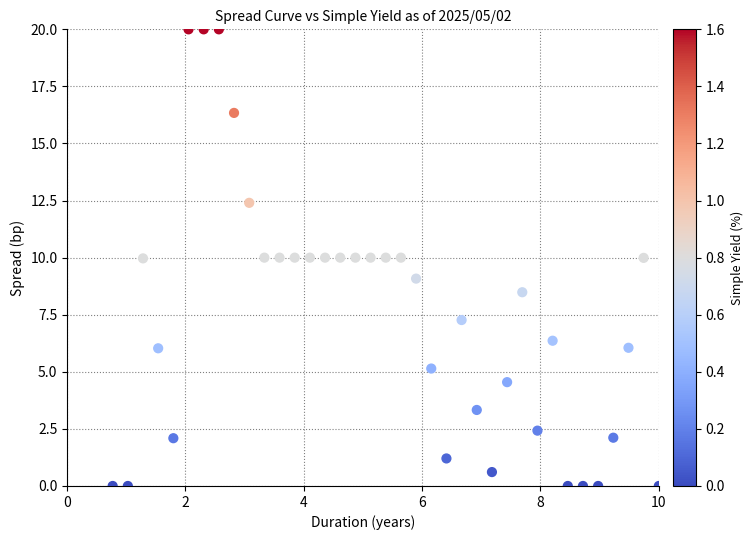

What is the range of X values (max minus min)?

9.2